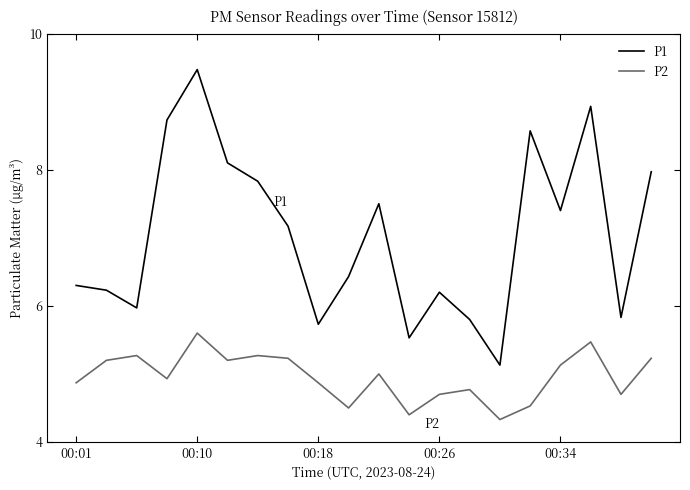

True or false: P1 and P2 cross at least once.

False